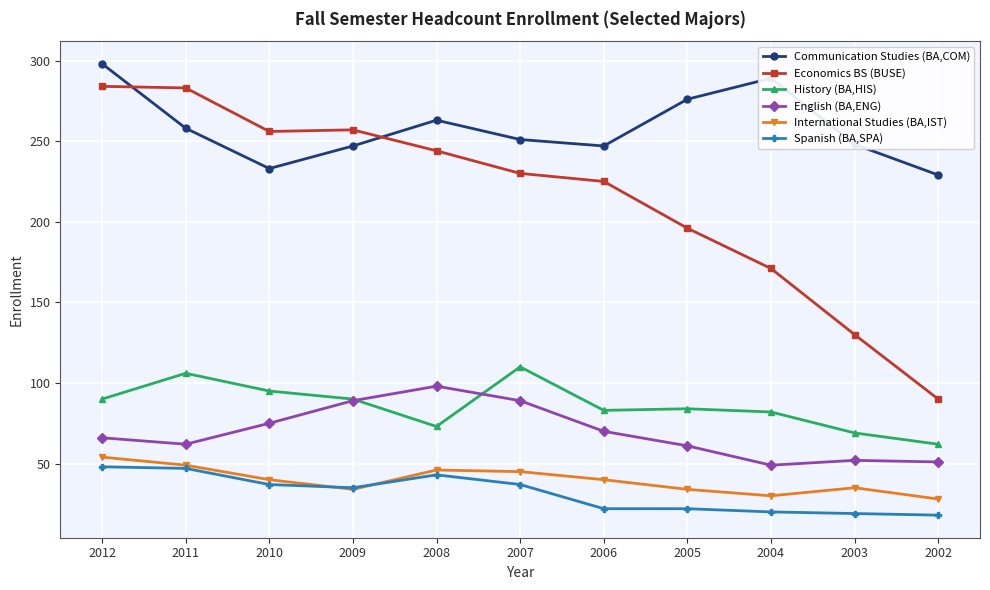

How many lines are shown in the chart?

6